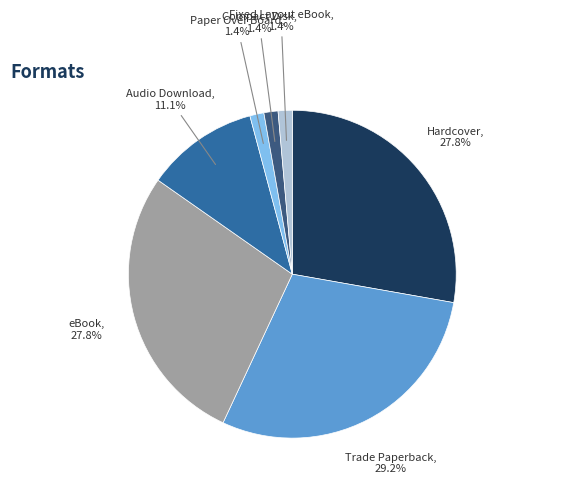

Does Fixed Layout eBook represent more than half of the total?

No